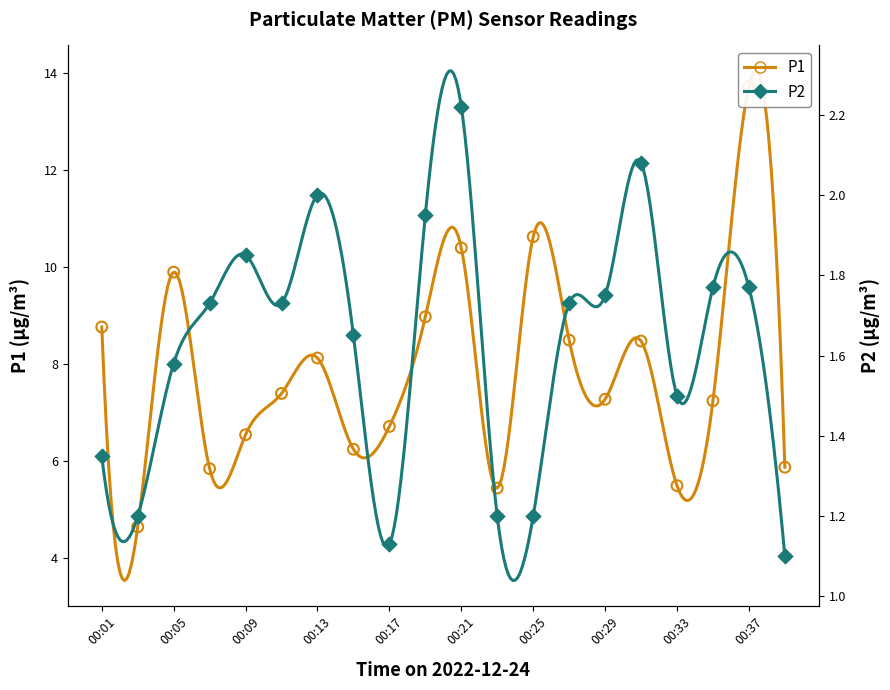

At how many categories does at least one series exceed 12?

1